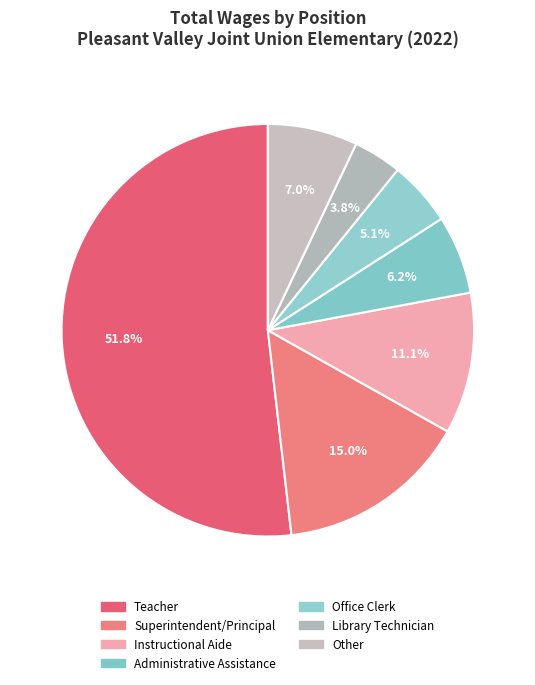

To the nearest percent, what percentage of the pie is Superintendent/Principal?

15%